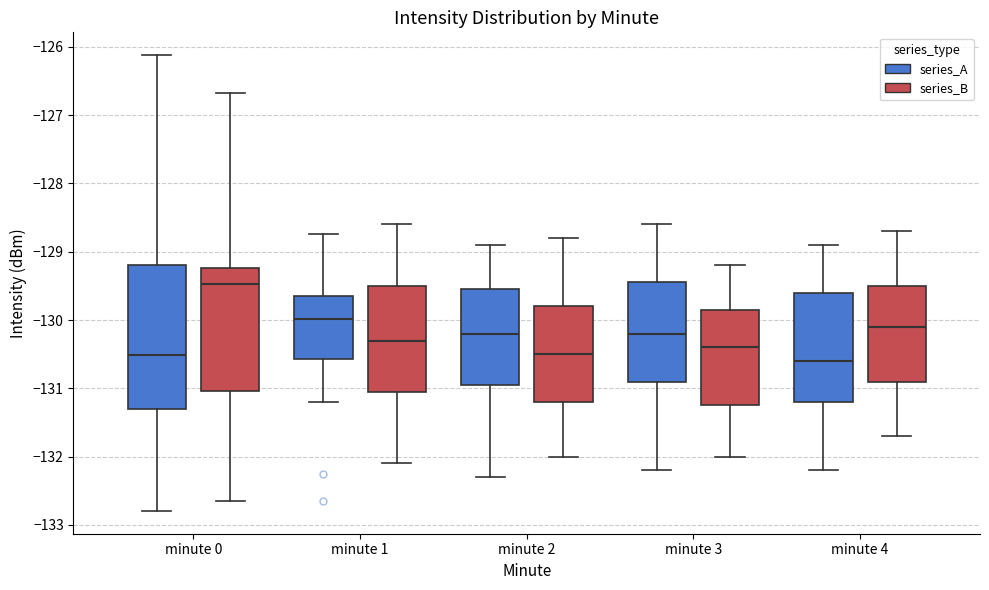

Which box is the tallest, from its lower edge to its upper edge?

minute 0 (series_A)